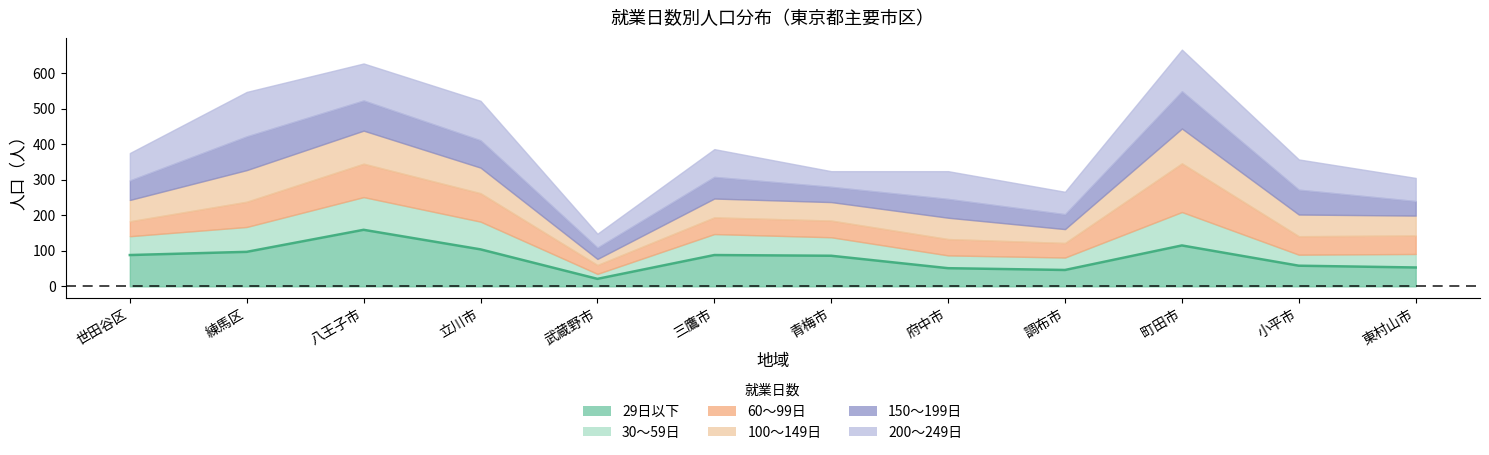

Which series has the largest total across all categories?

200〜249日